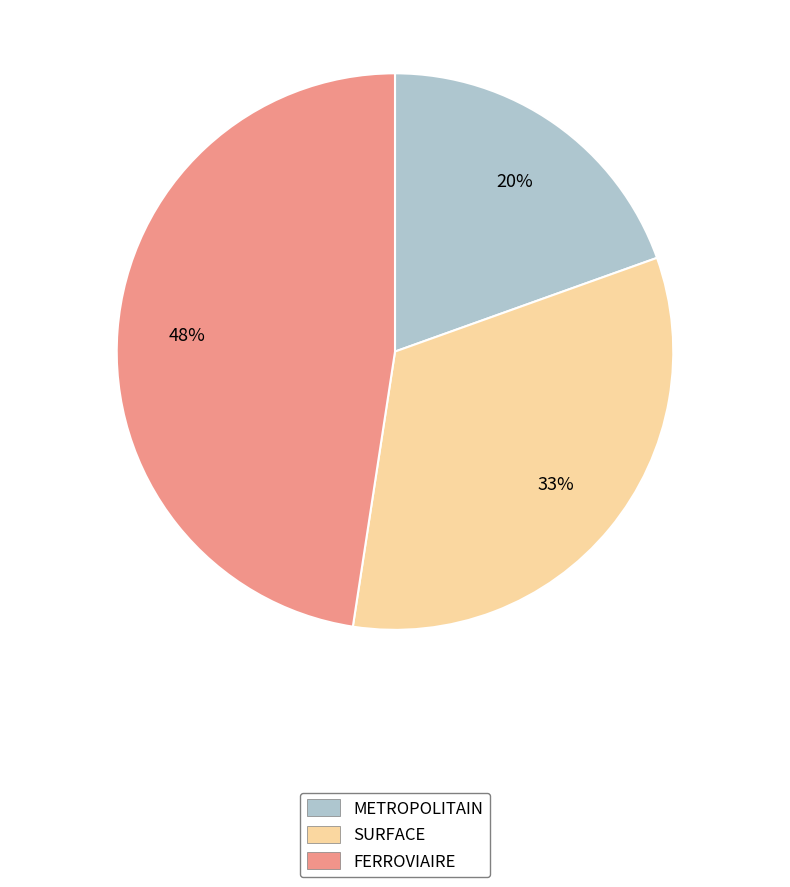

Which category has the smallest portion of the pie?

METROPOLITAIN